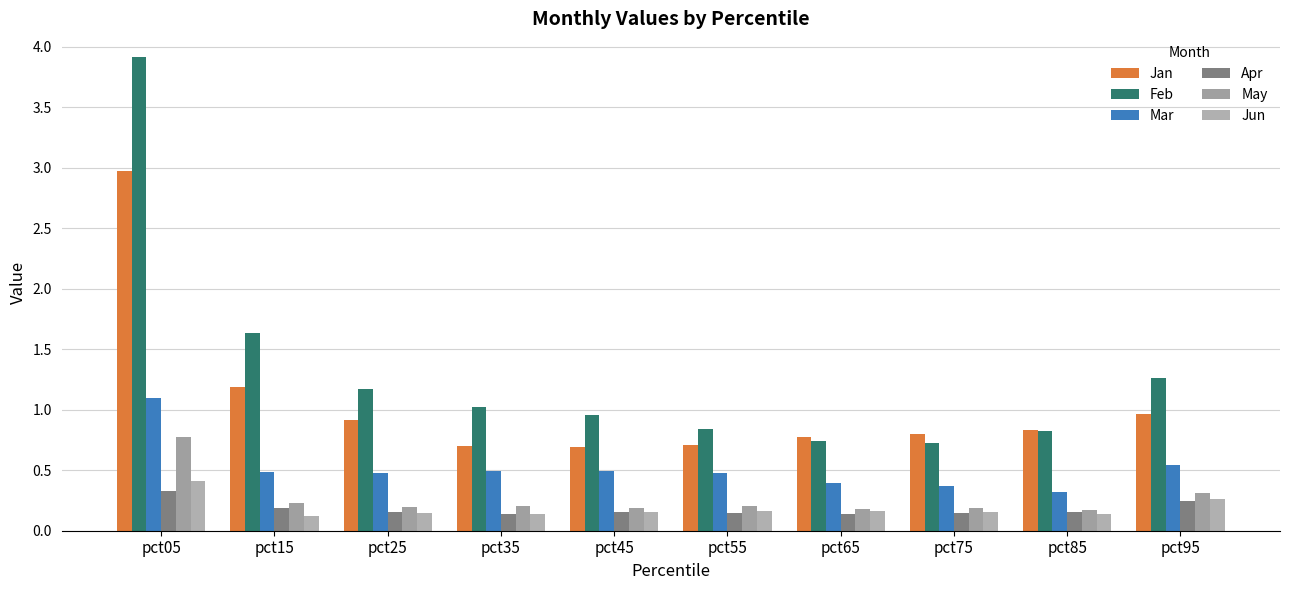

How many groups of bars are there?

10